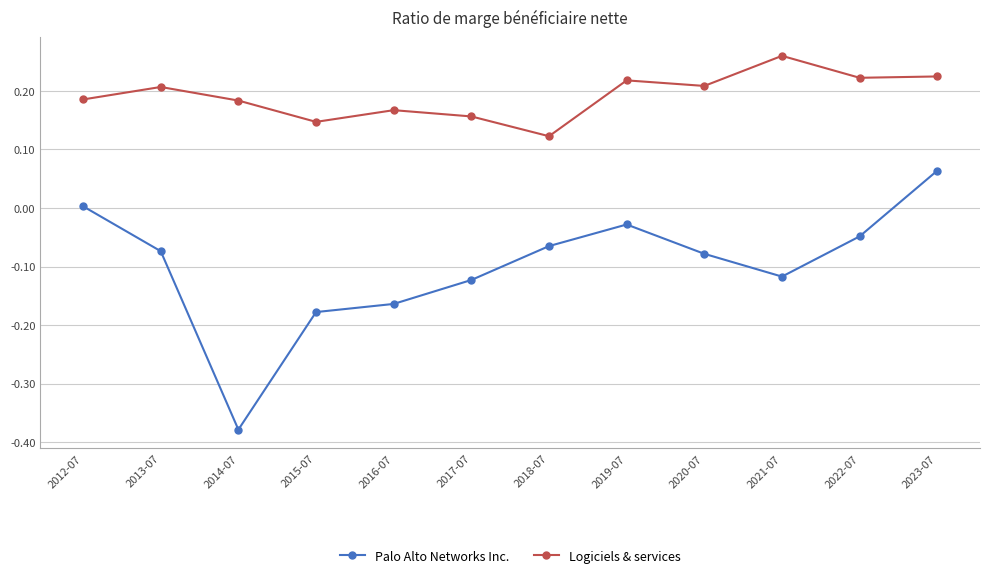

Which series has the widest spread of values?

Palo Alto Networks Inc.